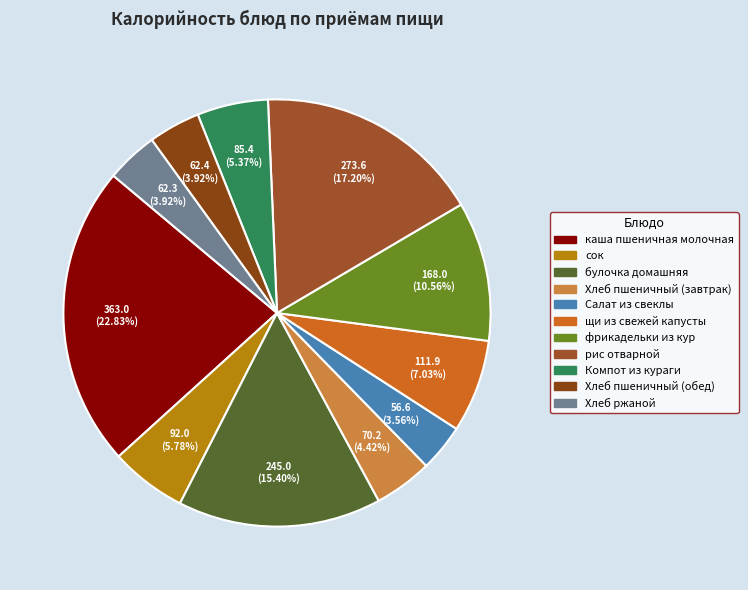

What is the change in value from сок to щи из свежей капусты?

+19.9